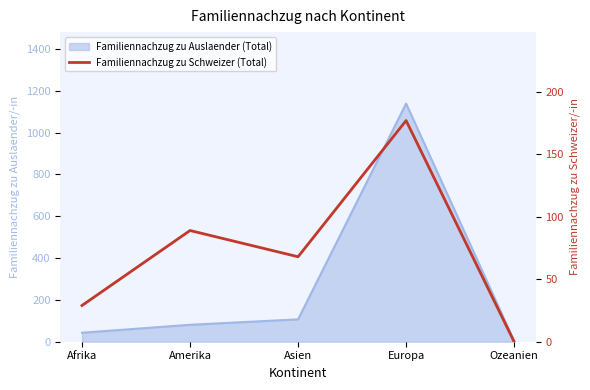

How many data points are less than 68?

2